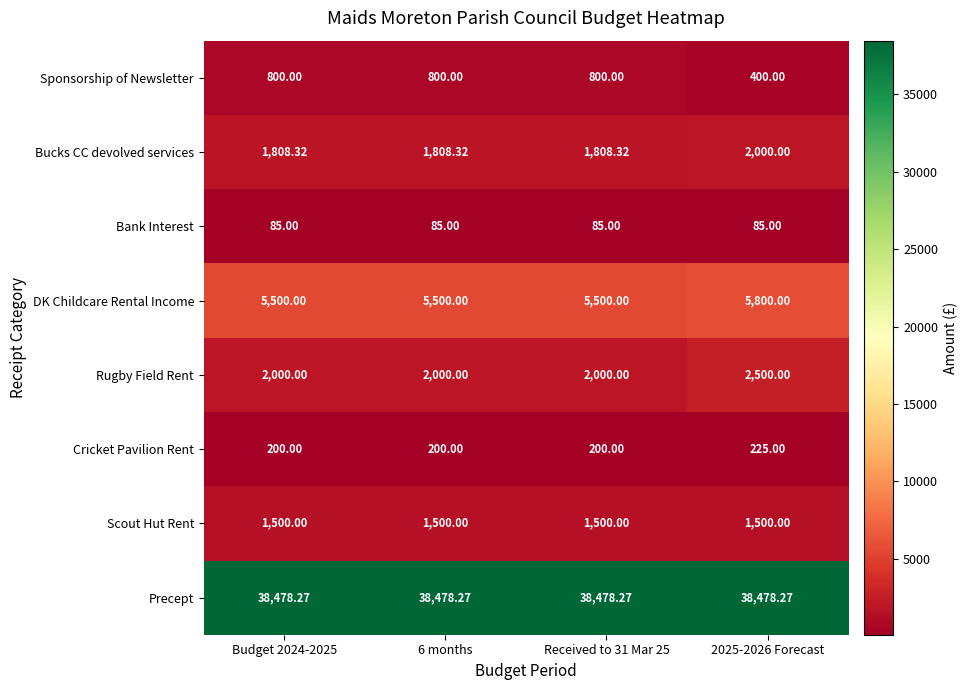

Which series has the largest total across all categories?

Precept